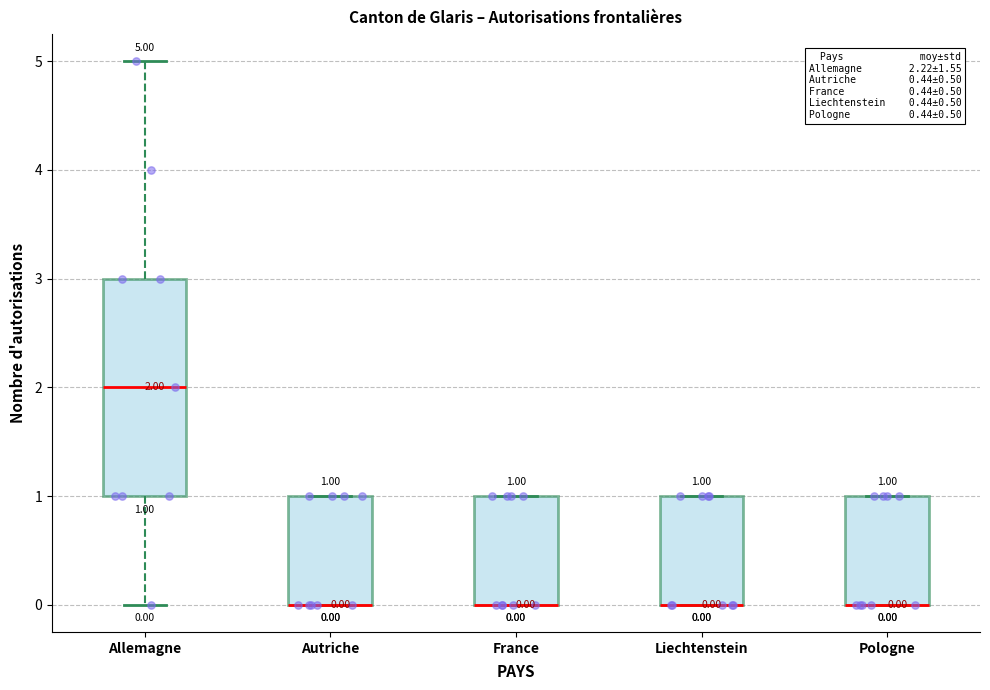

Which box is the tallest, from its lower edge to its upper edge?

Allemagne